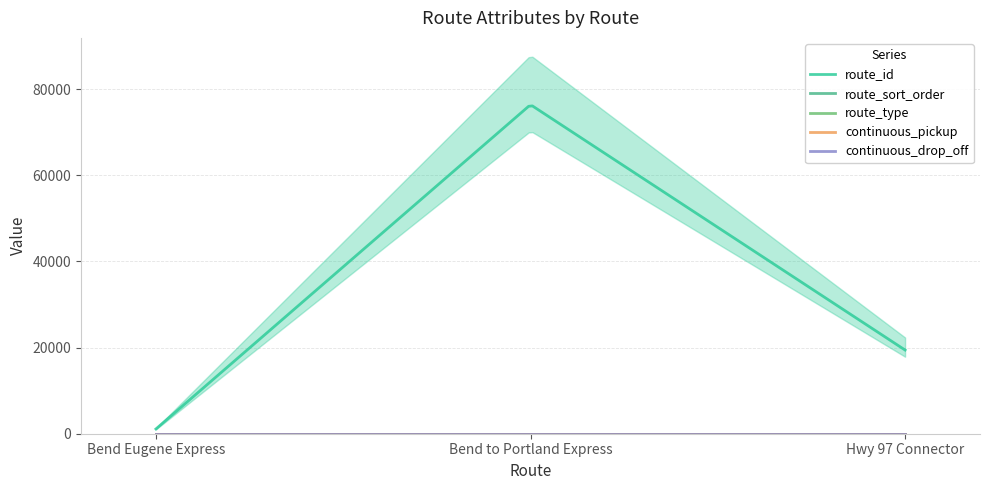

At Bend Eugene Express, list the series in order from smallest to largest.

route_sort_order, continuous_pickup, continuous_drop_off, route_type, route_id